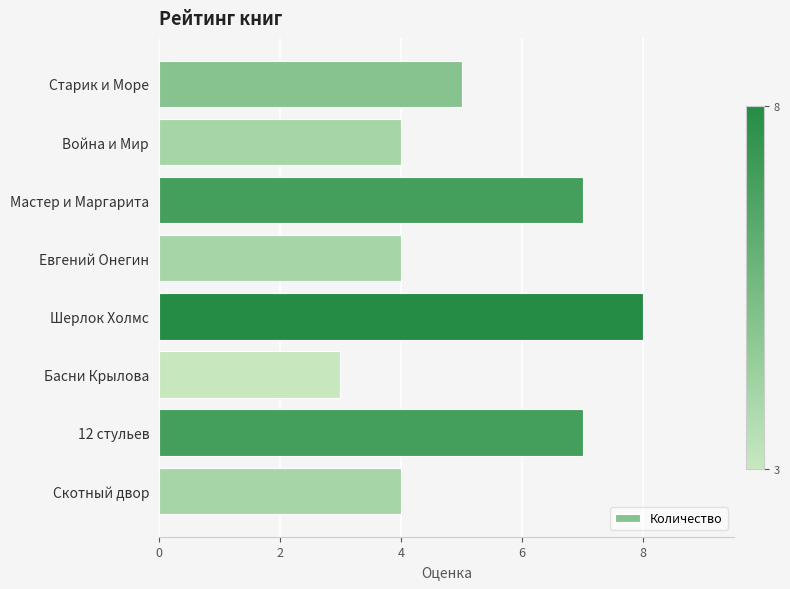

What is the ratio of the value at Старик и Море to the value at Евгений Онегин?

1.2